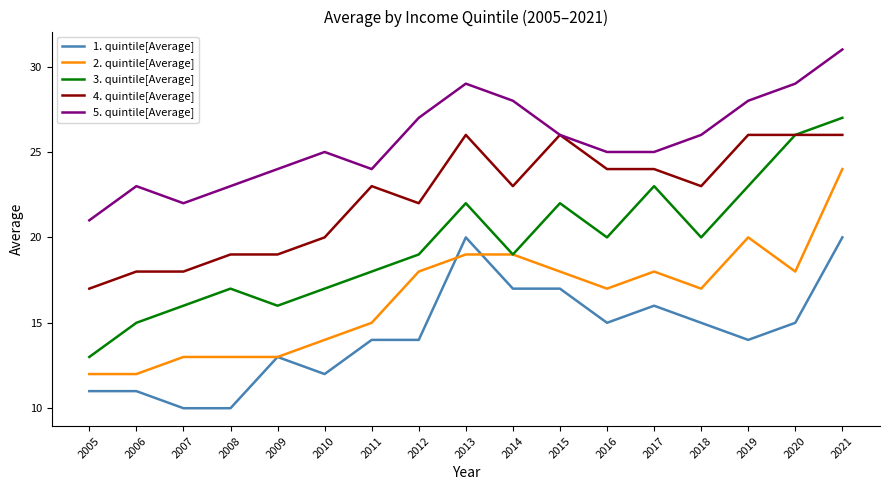

Reading left to right, extract all data points from this chart.

1. quintile[Average]: 2005=11	2006=11	2007=10	2008=10	2009=13	2010=12	2011=14	2012=14	2013=20	2014=17	2015=17	2016=15	2017=16	2018=15	2019=14	2020=15	2021=20
2. quintile[Average]: 2005=12	2006=12	2007=13	2008=13	2009=13	2010=14	2011=15	2012=18	2013=19	2014=19	2015=18	2016=17	2017=18	2018=17	2019=20	2020=18	2021=24
3. quintile[Average]: 2005=13	2006=15	2007=16	2008=17	2009=16	2010=17	2011=18	2012=19	2013=22	2014=19	2015=22	2016=20	2017=23	2018=20	2019=23	2020=26	2021=27
4. quintile[Average]: 2005=17	2006=18	2007=18	2008=19	2009=19	2010=20	2011=23	2012=22	2013=26	2014=23	2015=26	2016=24	2017=24	2018=23	2019=26	2020=26	2021=26
5. quintile[Average]: 2005=21	2006=23	2007=22	2008=23	2009=24	2010=25	2011=24	2012=27	2013=29	2014=28	2015=26	2016=25	2017=25	2018=26	2019=28	2020=29	2021=31